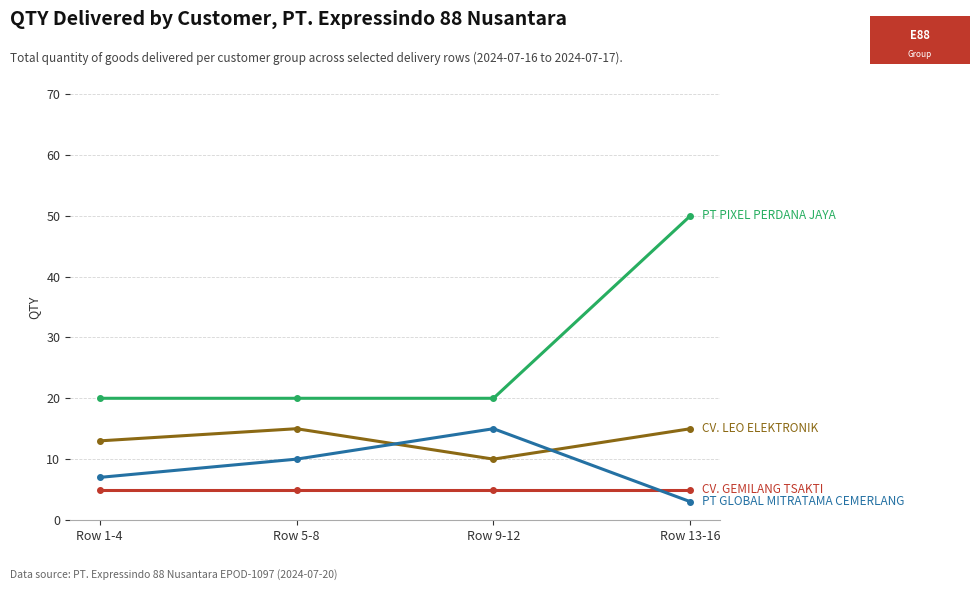

What position from the left is Row 5-8?

2